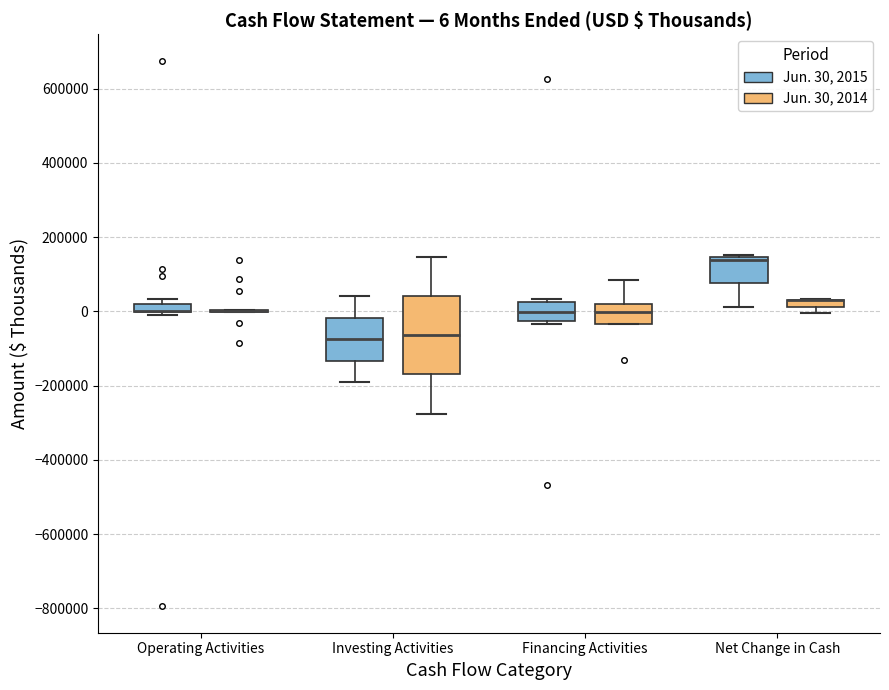

Comparing the boxes themselves (not the whiskers), which one is the tallest?

Investing Activities (Jun. 30, 2014)